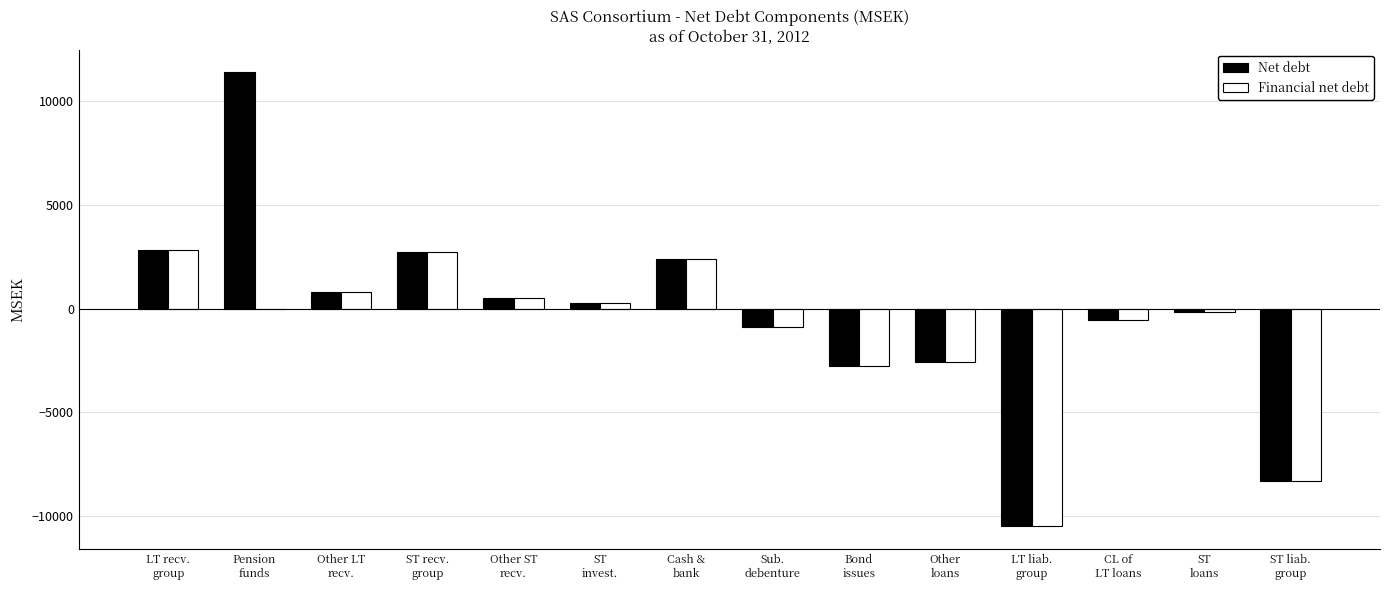

Is the value of Financial net debt at Bond
issues greater than the value of Net debt at LT liab.
group?

Yes